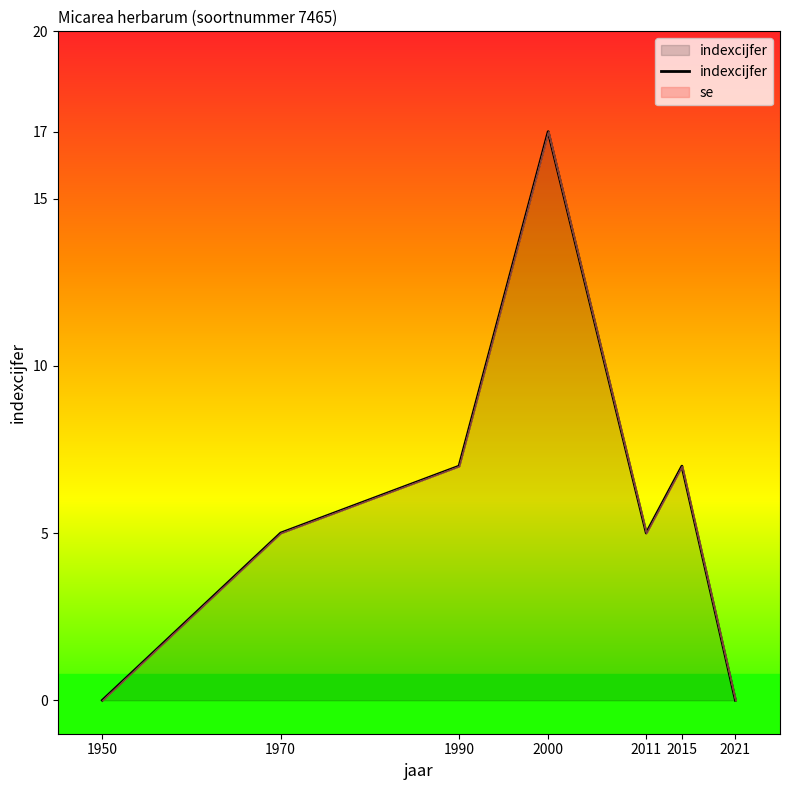

Rank the categories by value from highest to lowest.

2000, 1990, 2015, 1970, 2011, 1950, 2021